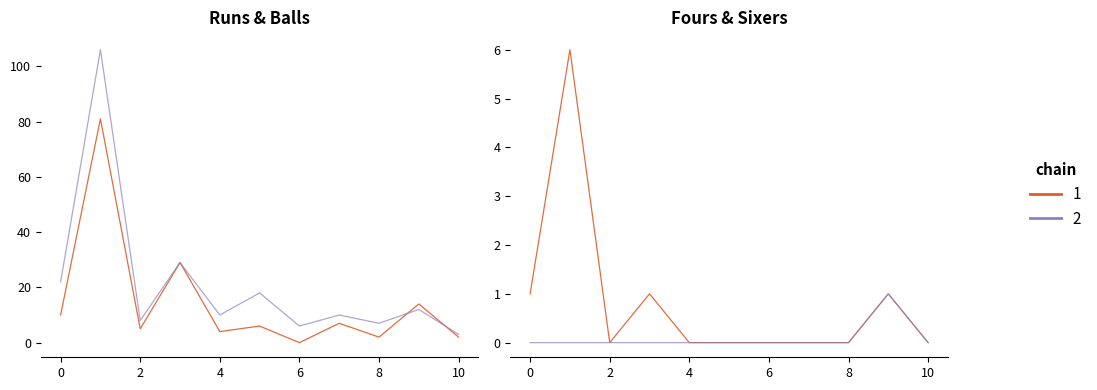

What is the label of the 3rd point from the right?

8